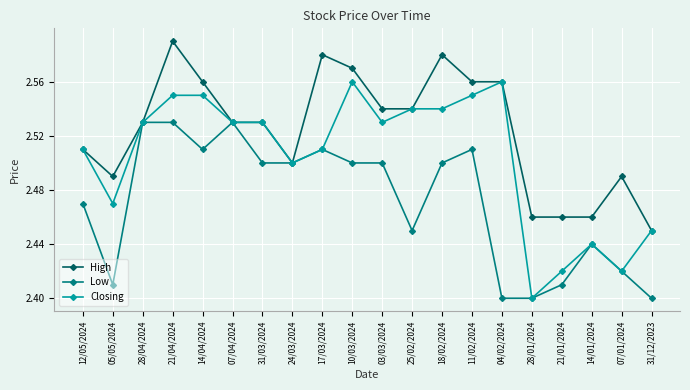

How many distinct data groups are displayed?

3